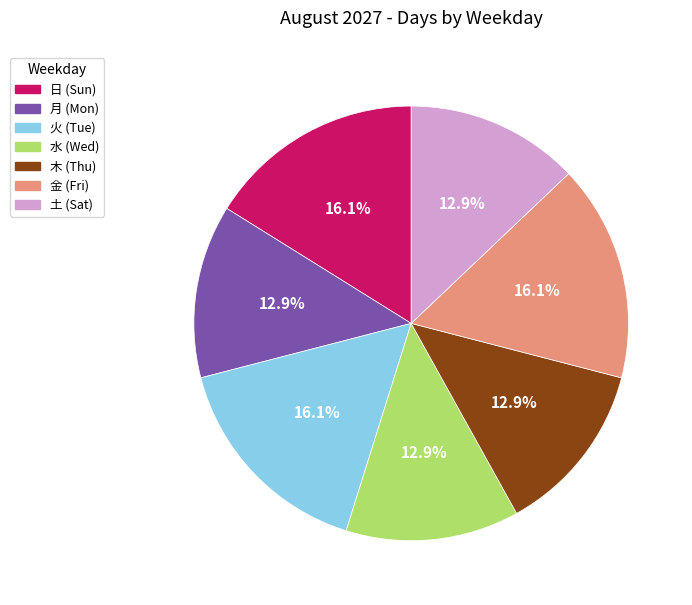

To the nearest percent, what is the difference between the largest and smallest slice percentages?

3%